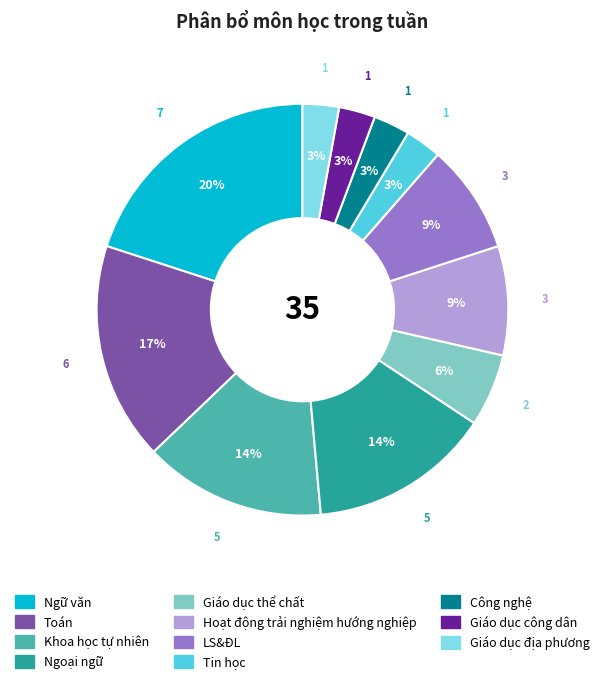

To the nearest percent, what percentage of the pie is Công nghệ?

3%